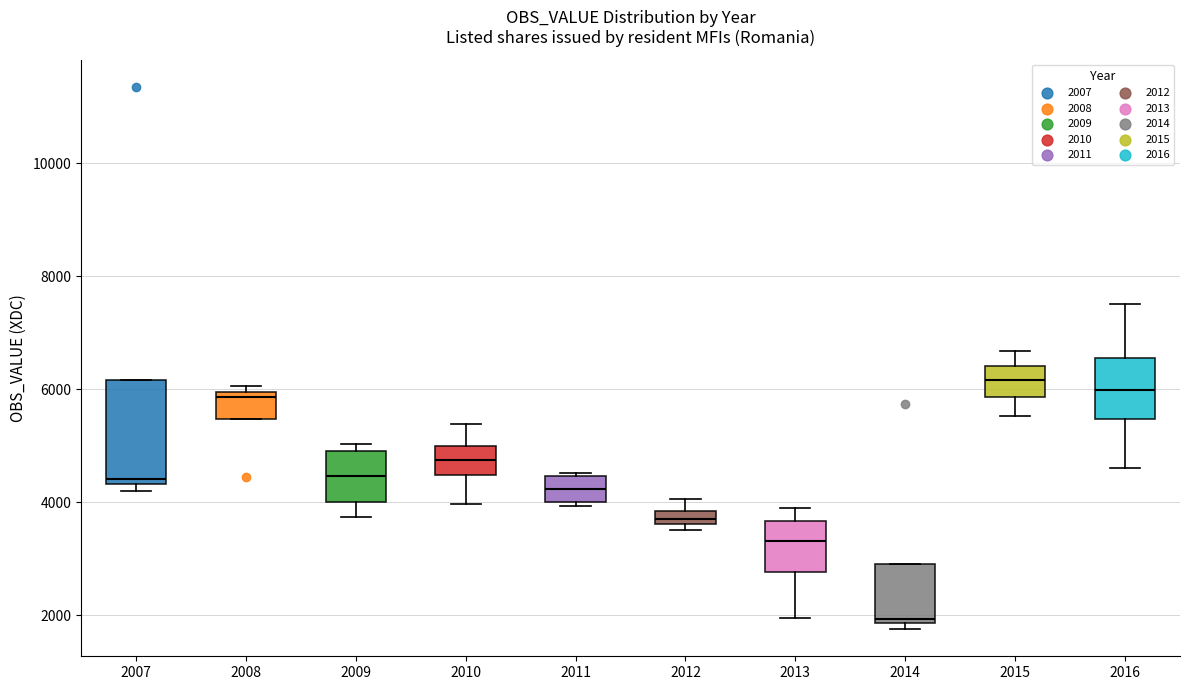

Which box has the lowest median line?

2014